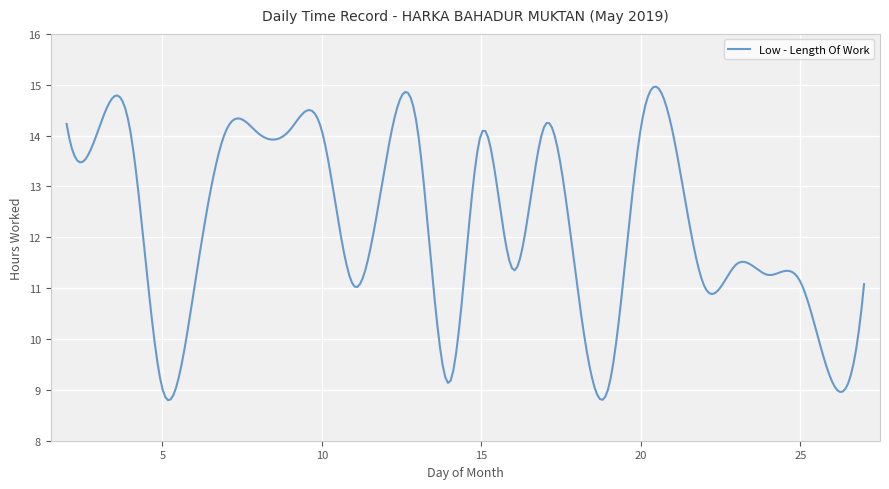

What is the smallest value displayed?

8.8